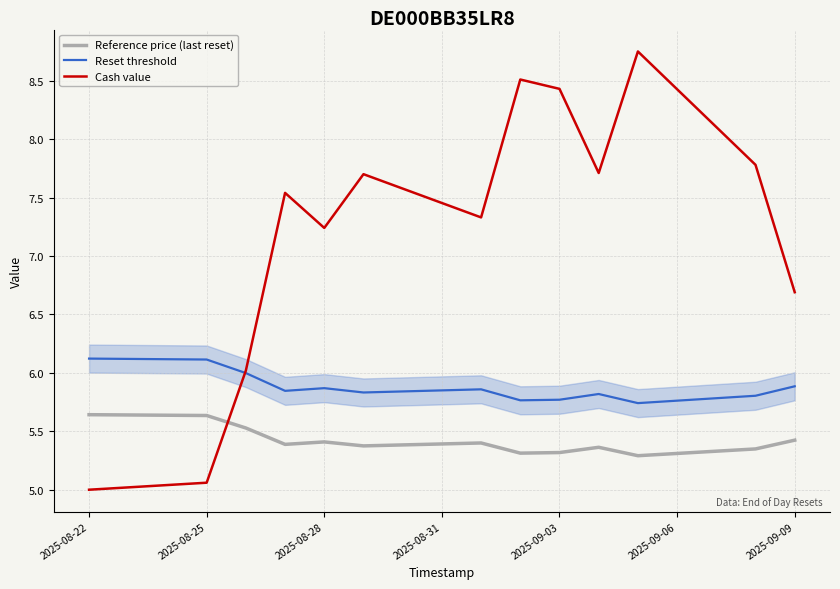

Does the chart have visible grid lines?

Yes